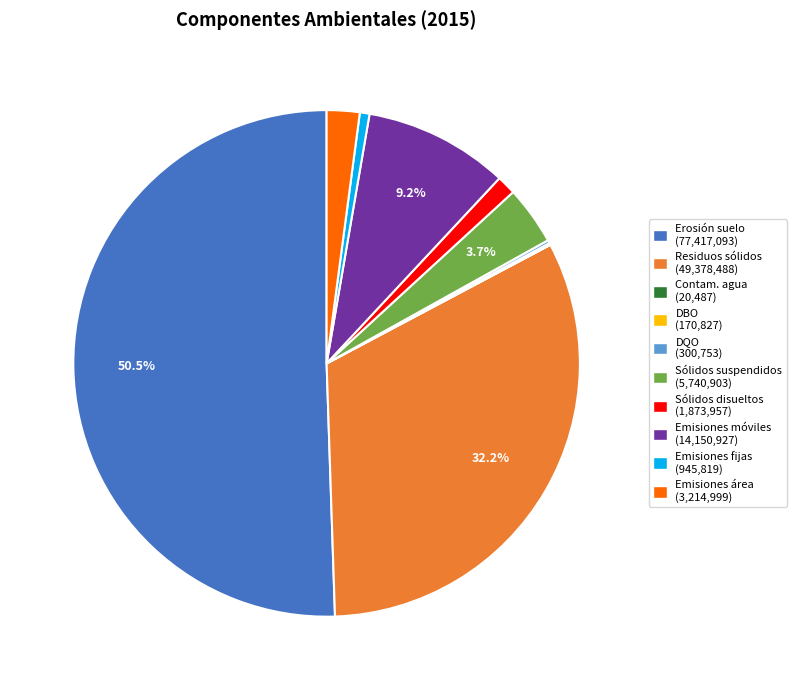

Which category has the biggest portion of the pie?

Erosión suelo (77,417,093)